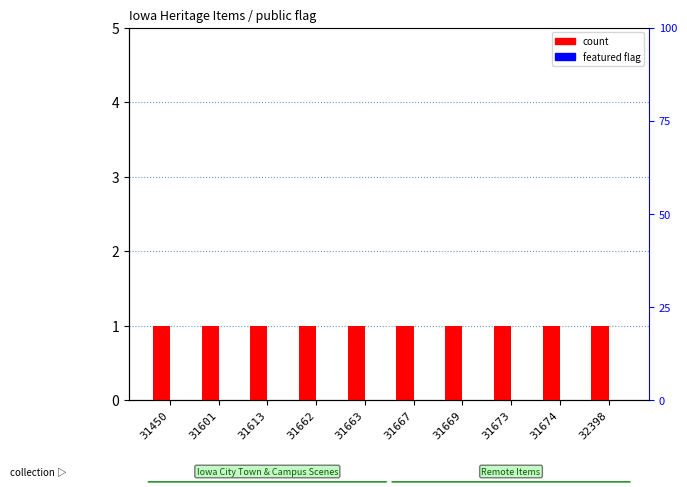

What are all the series names shown in the legend?

count, featured